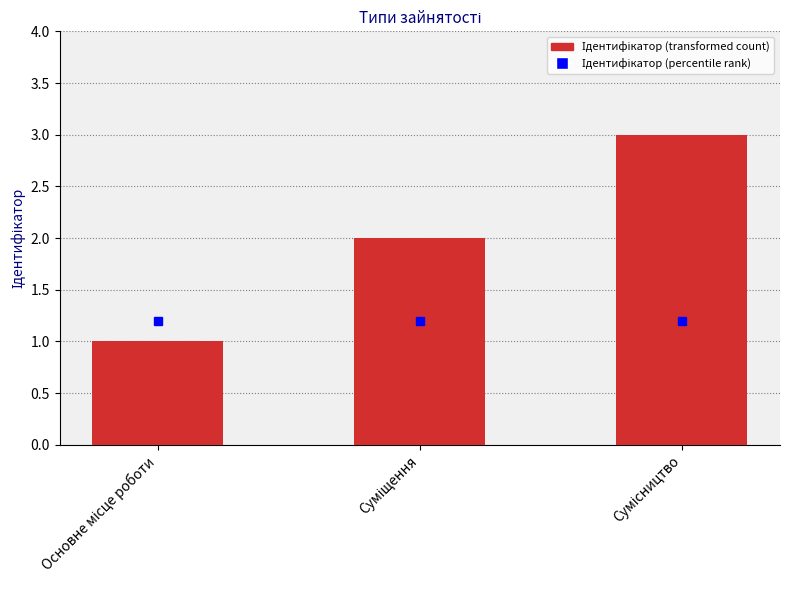

Reading left to right, list all the values displayed in this chart.

1	2	3